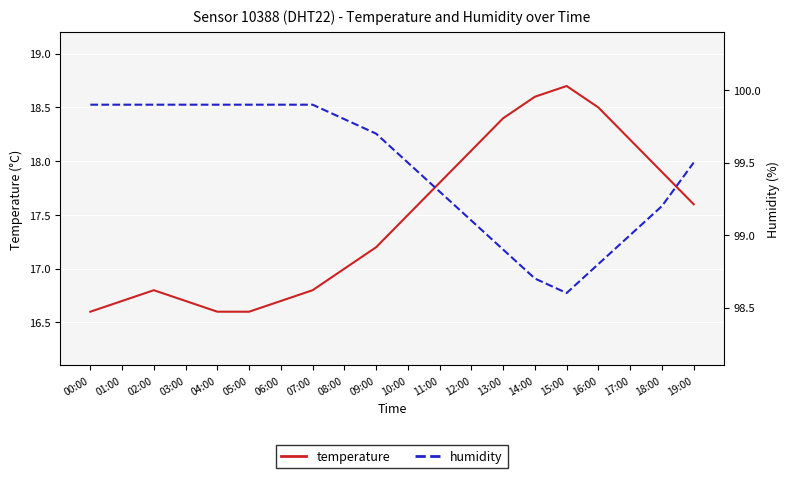

What is the difference between the maximum and minimum values in the humidity series?

1.3